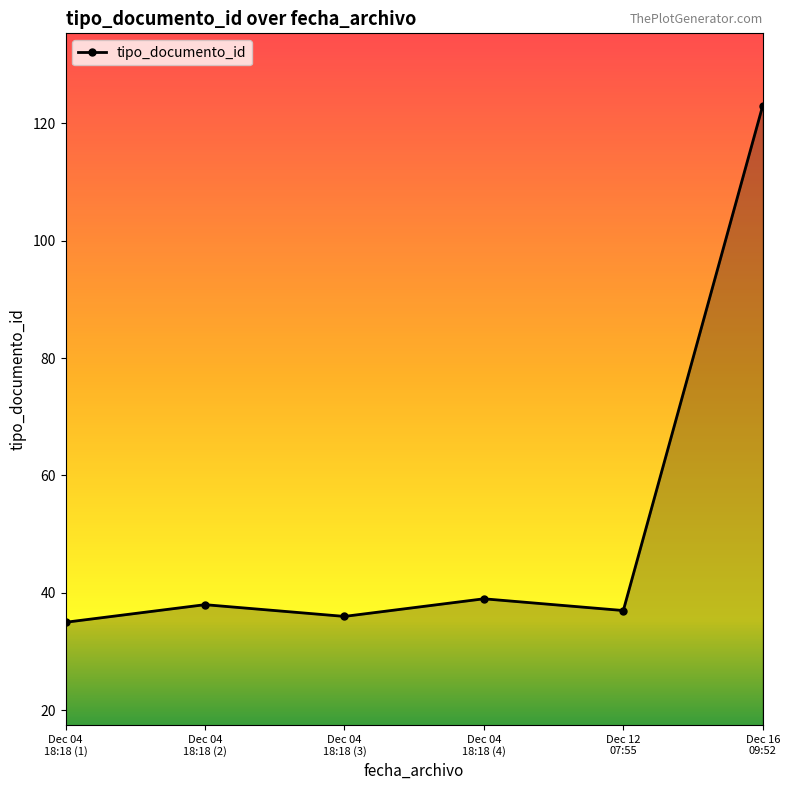

What is the label of the 5th point from the left?

Dec 12
07:55